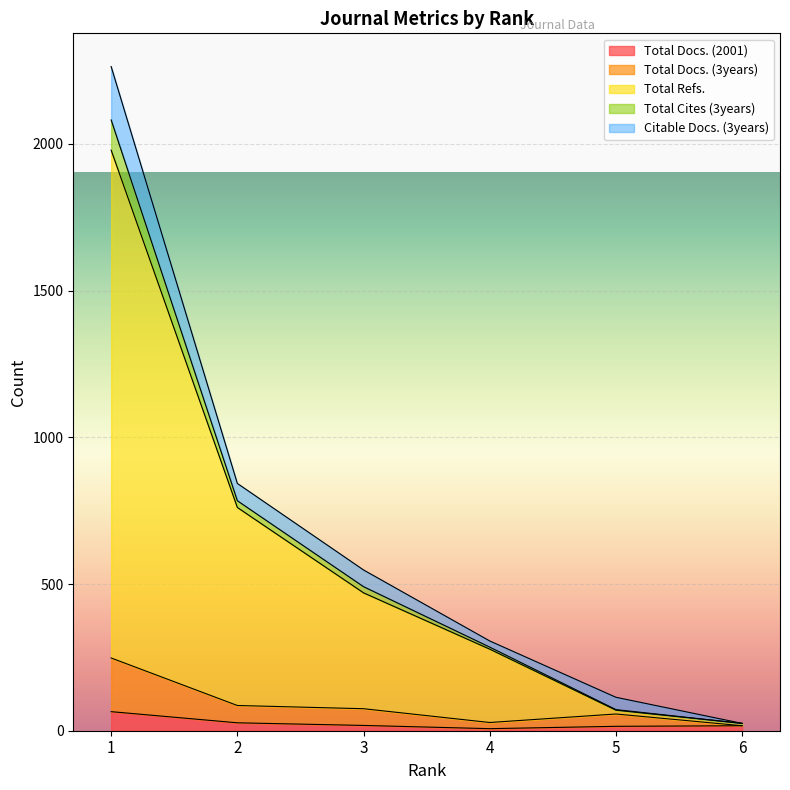

What are all the series names shown in the legend?

Total Docs. (2001), Total Docs. (3years), Total Refs., Total Cites (3years), Citable Docs. (3years)